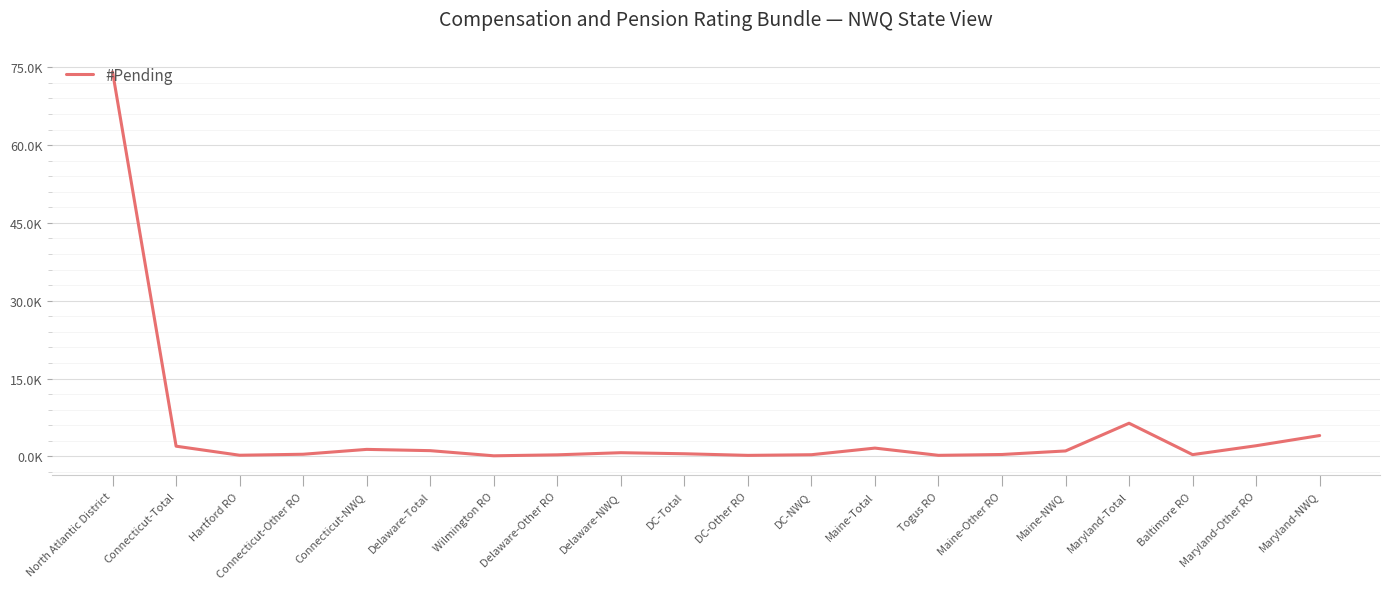

What is the change in value from Delaware-NWQ to Maine-Total?

+887